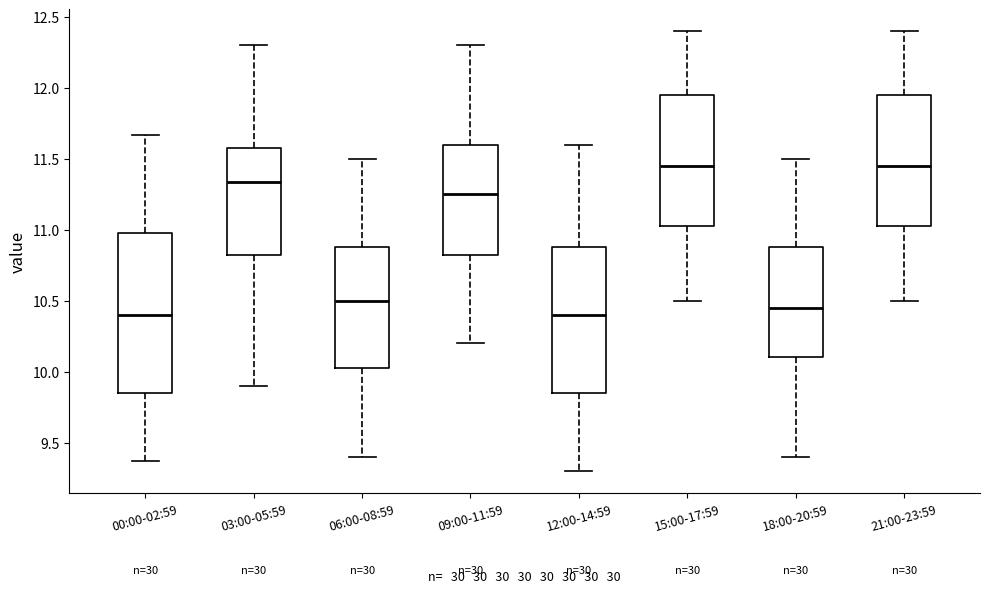

Where does the median line of the box for 03:00-05:59 sit on the y-axis? The values are not printed on the chart, so give them approximately, as read against the axis.

11.35